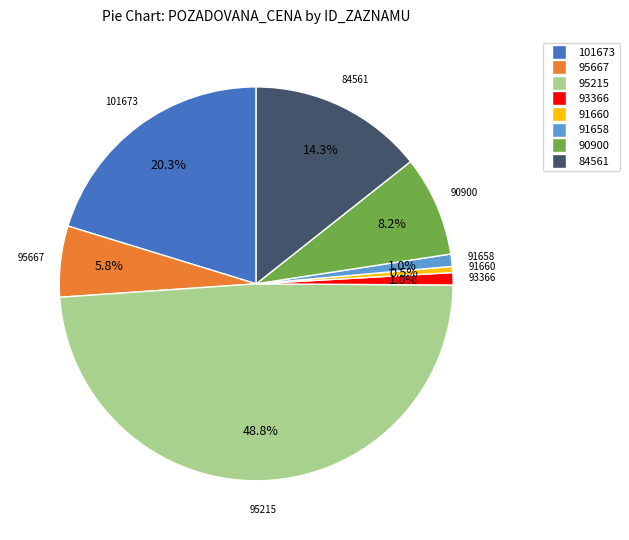

True or false: 84561 accounts for 5% of the total.

False